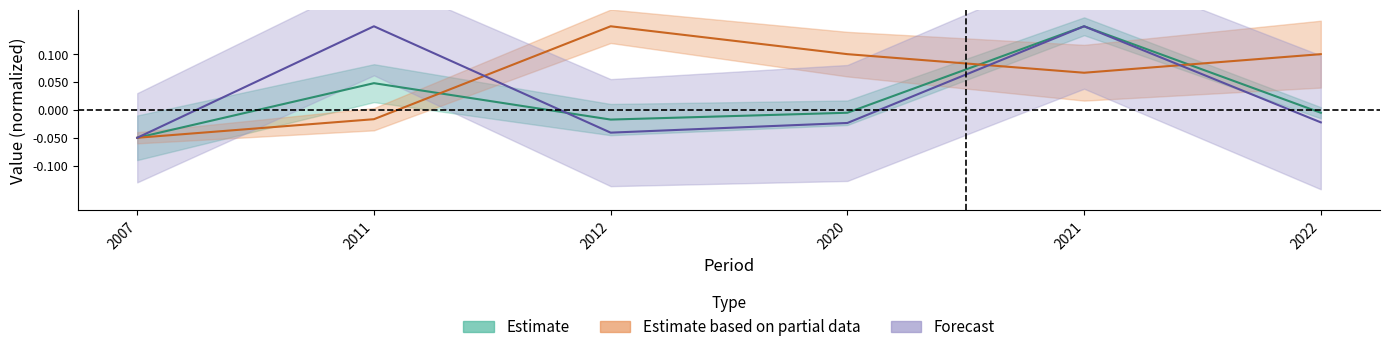

How many values in Estimate are below zero?

4